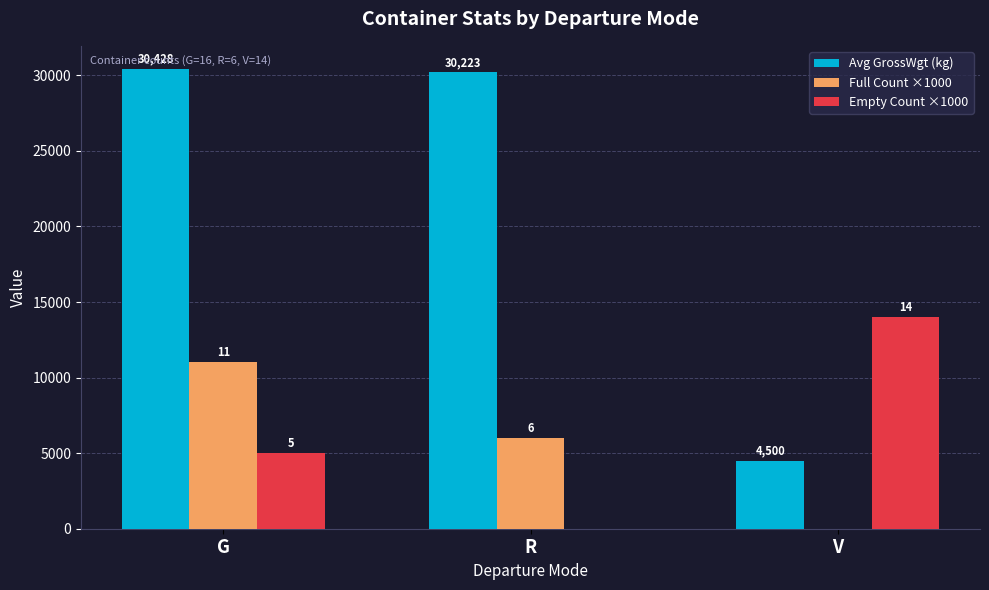

Which label corresponds to the largest value in the chart?

G